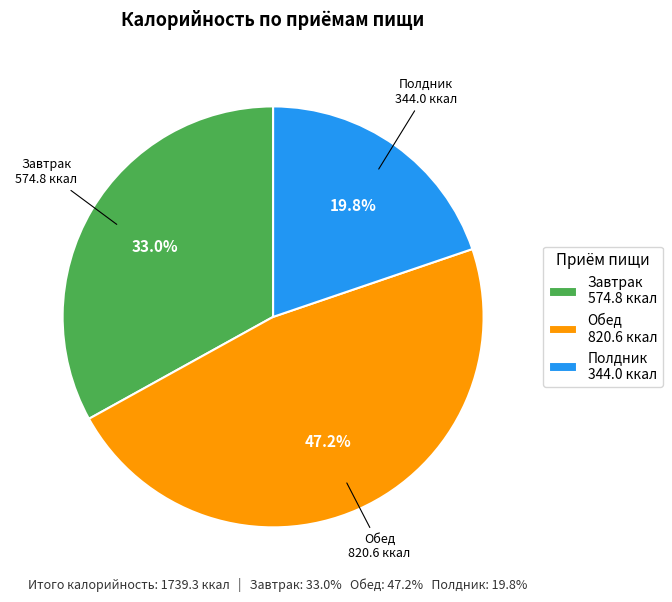

The Полдник slice represents 32% of the pie. True or false?

False